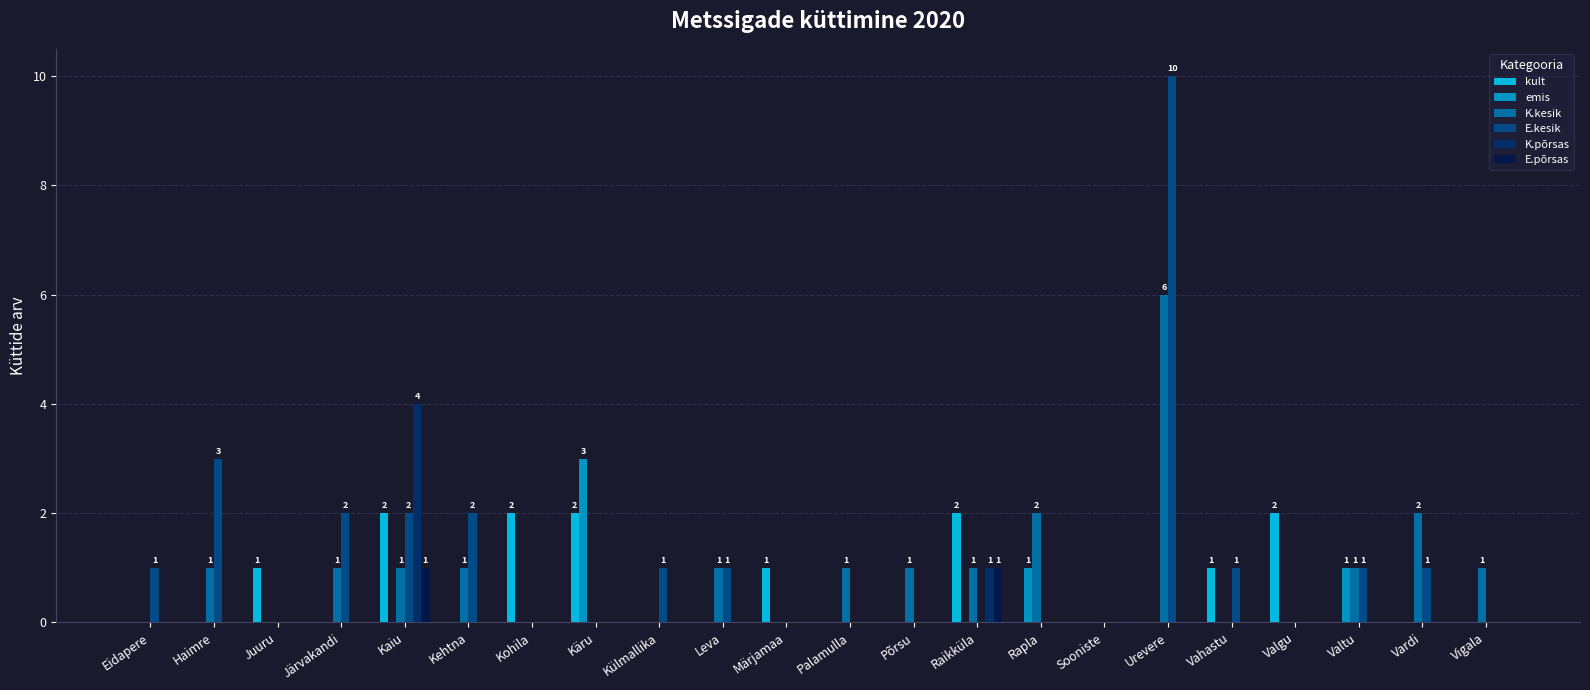

Is it true that kult equals 0 at Kehtna?

True